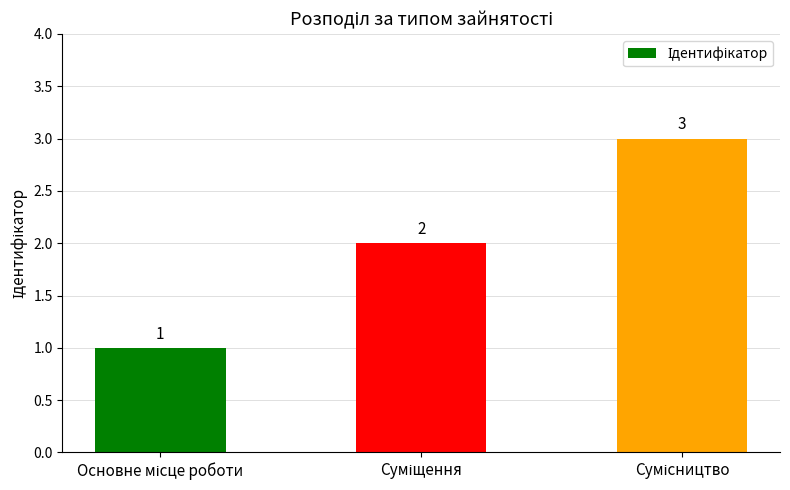

What is the value of the 2nd bar from the left?

2